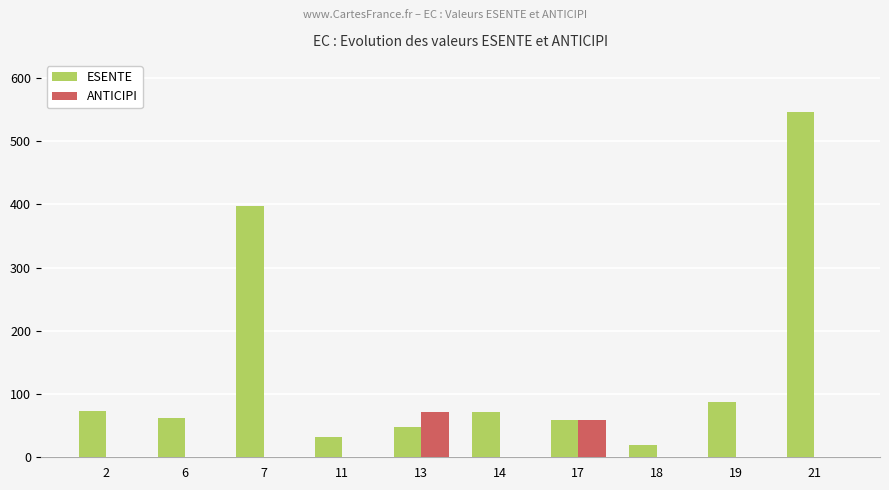

What is the sum of all ESENTE values?

1397.7